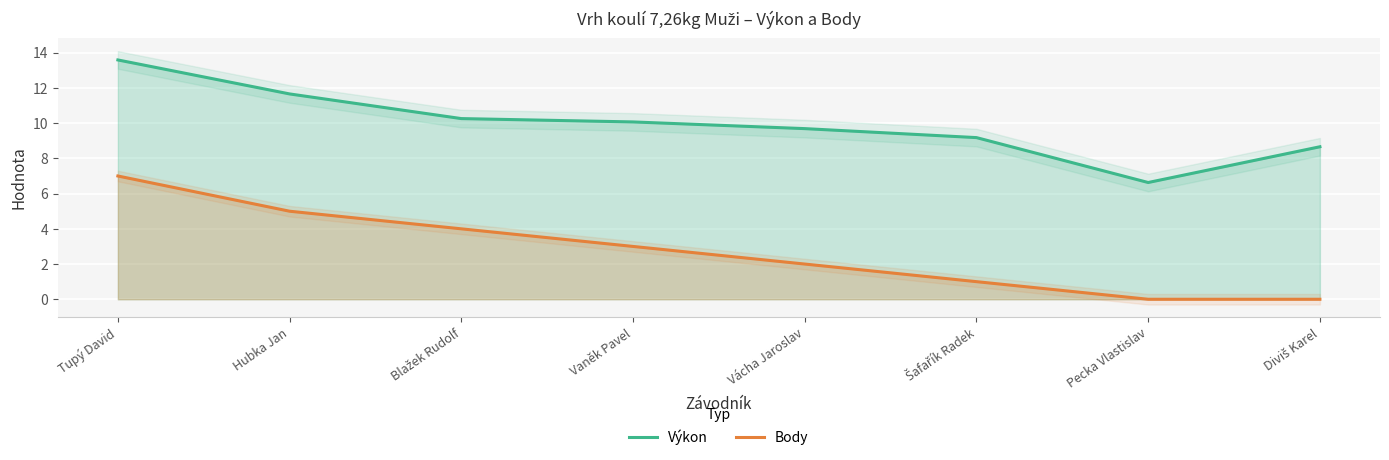

What position from the left is Šafařík Radek?

6